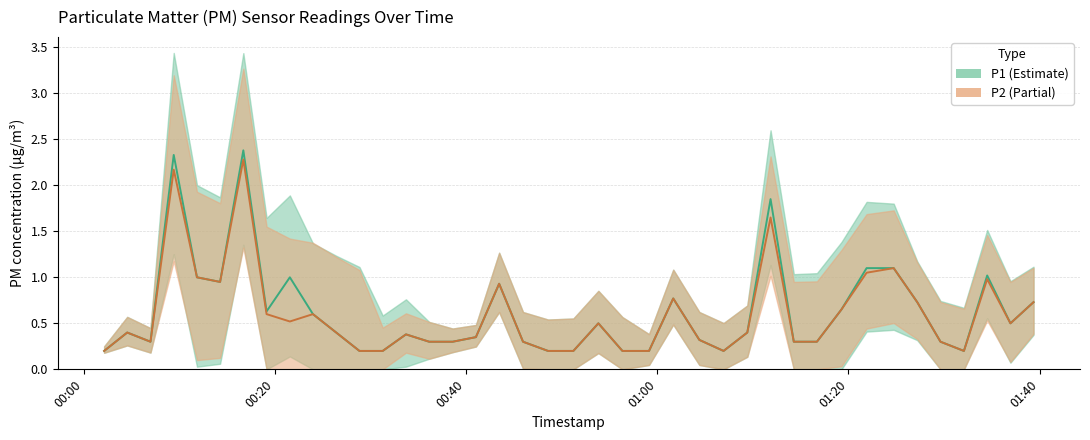

True or false: P1 has more than 0 interior local peaks.

True